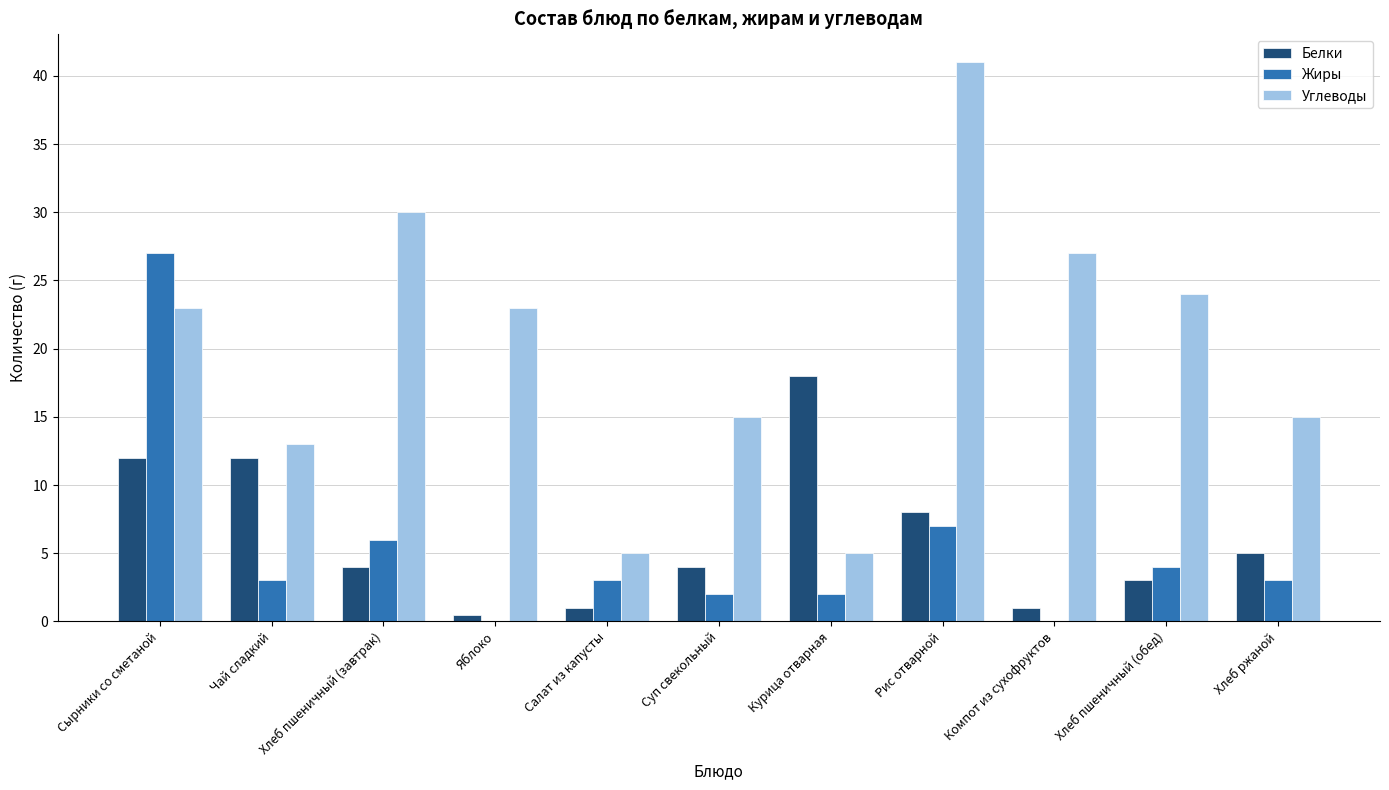

What is the greatest value displayed?

41.0